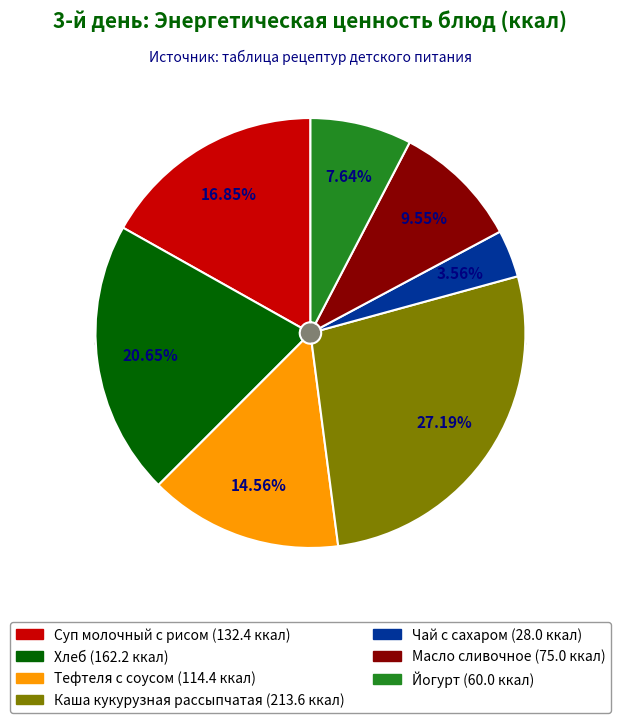

Rank the categories by value from lowest to highest.

Чай с сахаром, Йогурт, Масло сливочное, Тефтеля с соусом, Суп молочный с рисом, Хлеб, Каша кукурузная рассыпчатая